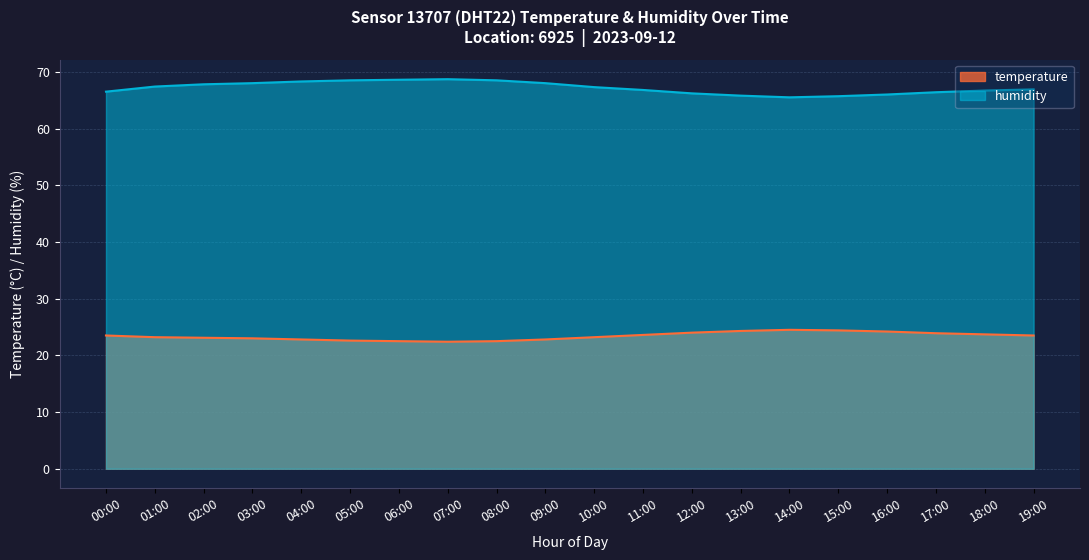

What is the greatest value displayed?

68.7